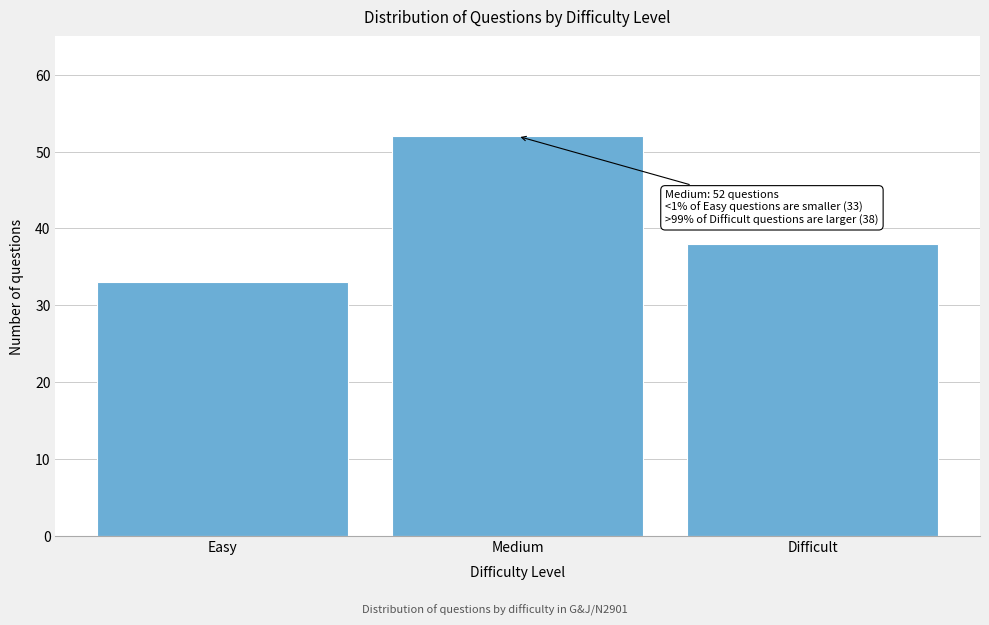

Reading left to right, what are all the values shown in this chart?

33	52	38